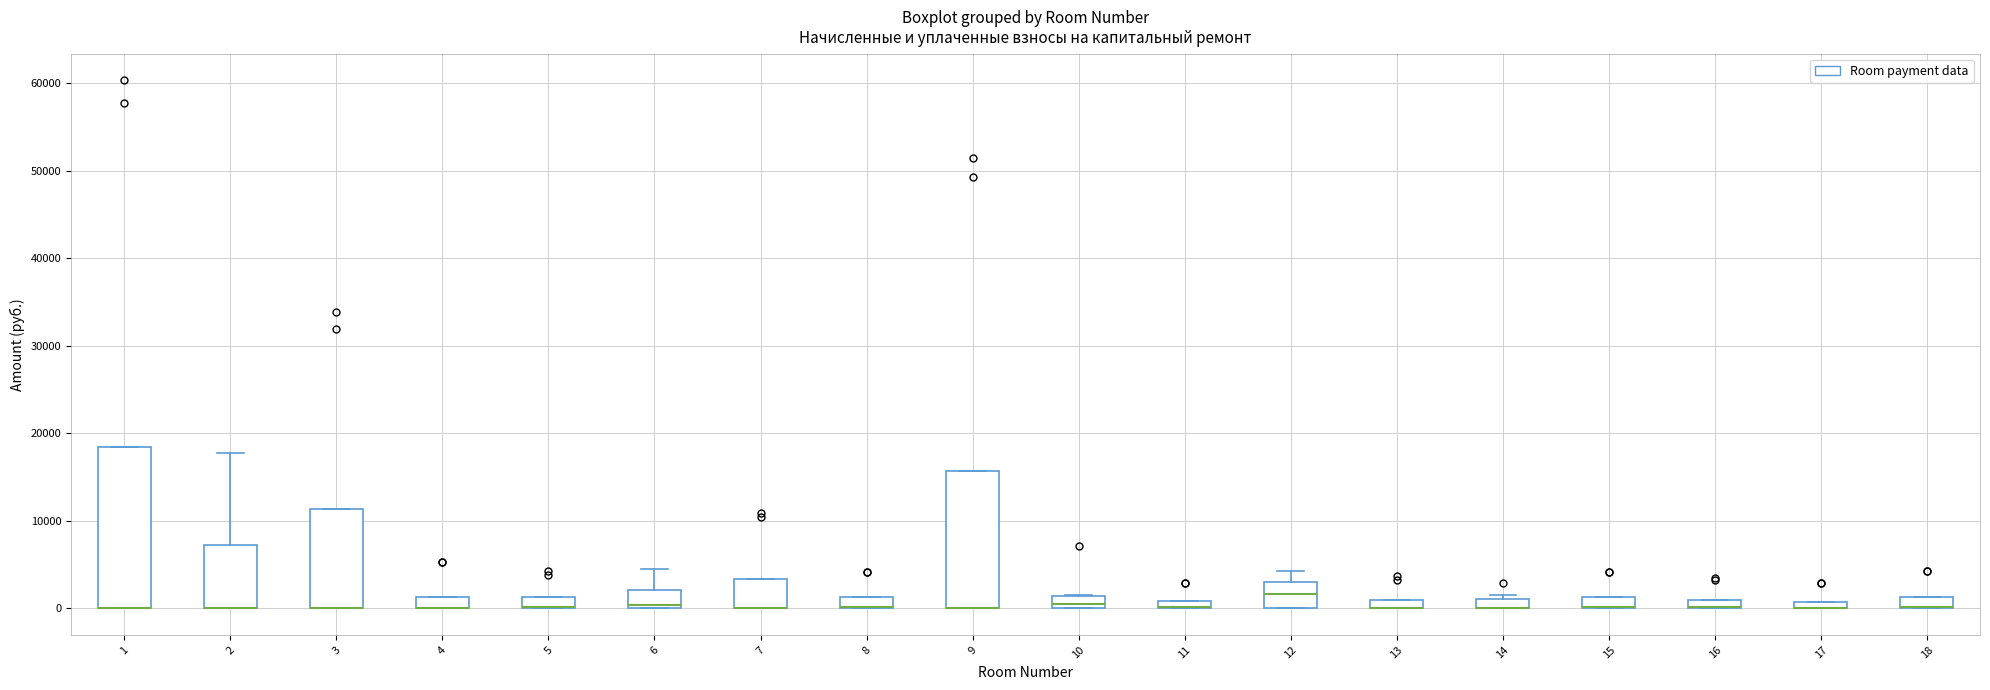

Where is the lower edge of the box at x = 11 on the y-axis? The values are not printed on the chart, so give them approximately, as read against the axis.

0